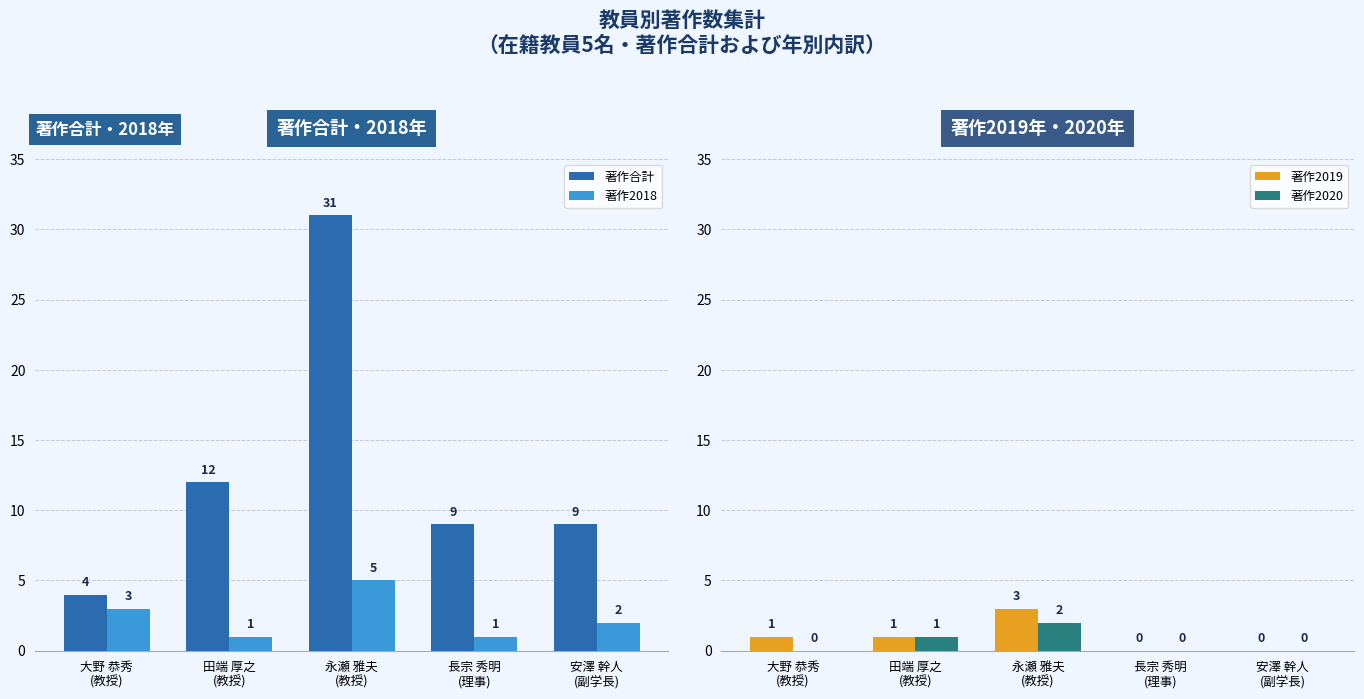

At which category is the sum across all series the highest?

永瀬 雅夫
(教授)